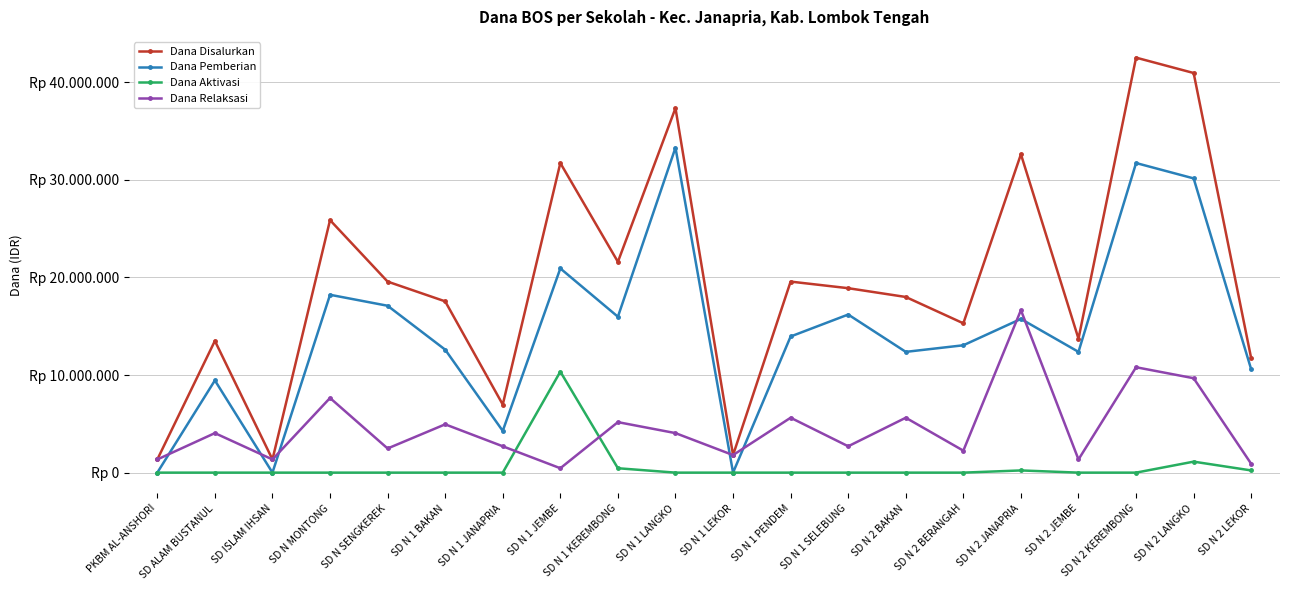

What is the label of the 13th point from the left?

SD N 1 SELEBUNG